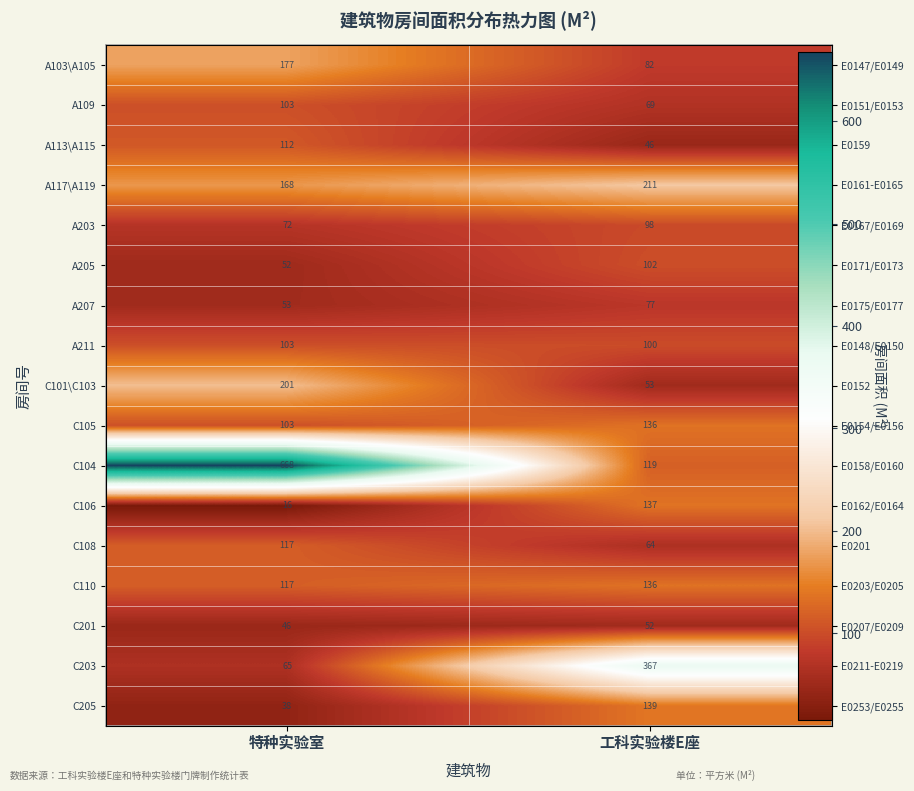

What is the average value of the A211 series?

101.6